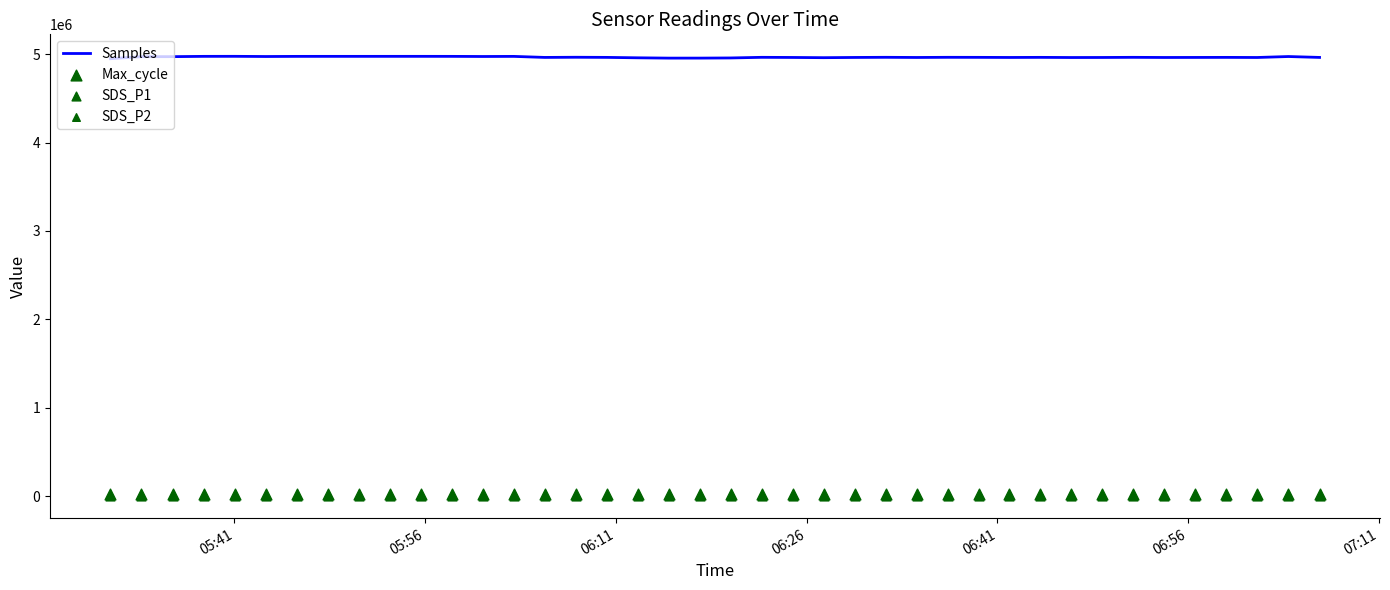

What are all the series names shown in the legend?

Samples, Max_cycle, SDS_P1, SDS_P2